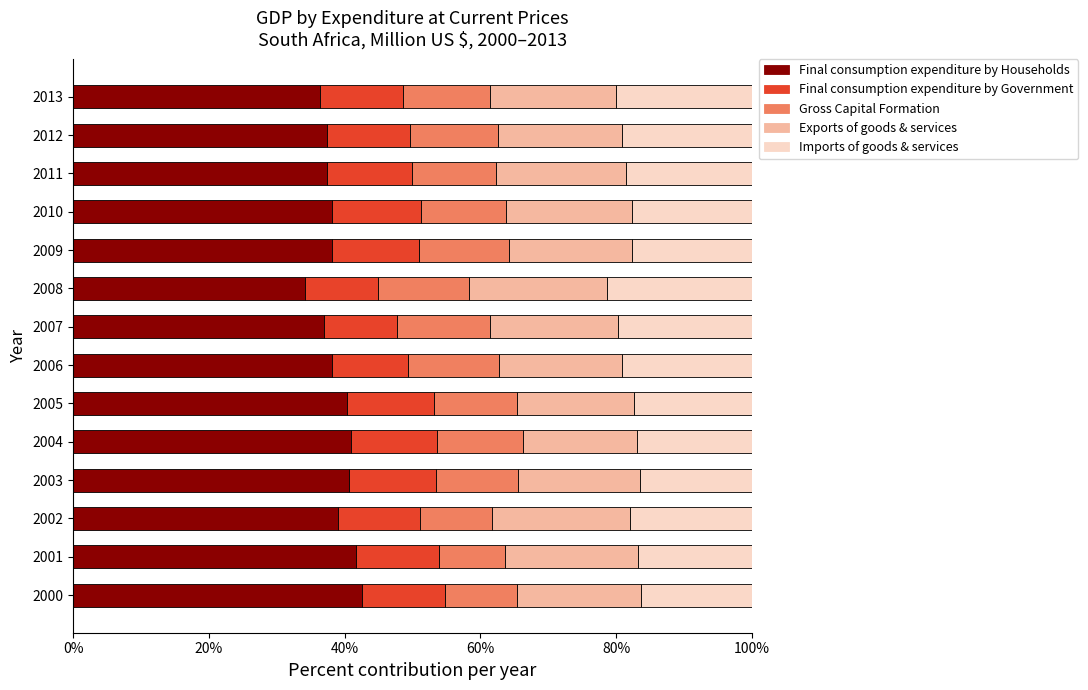

How many categories are shown in the chart?

14